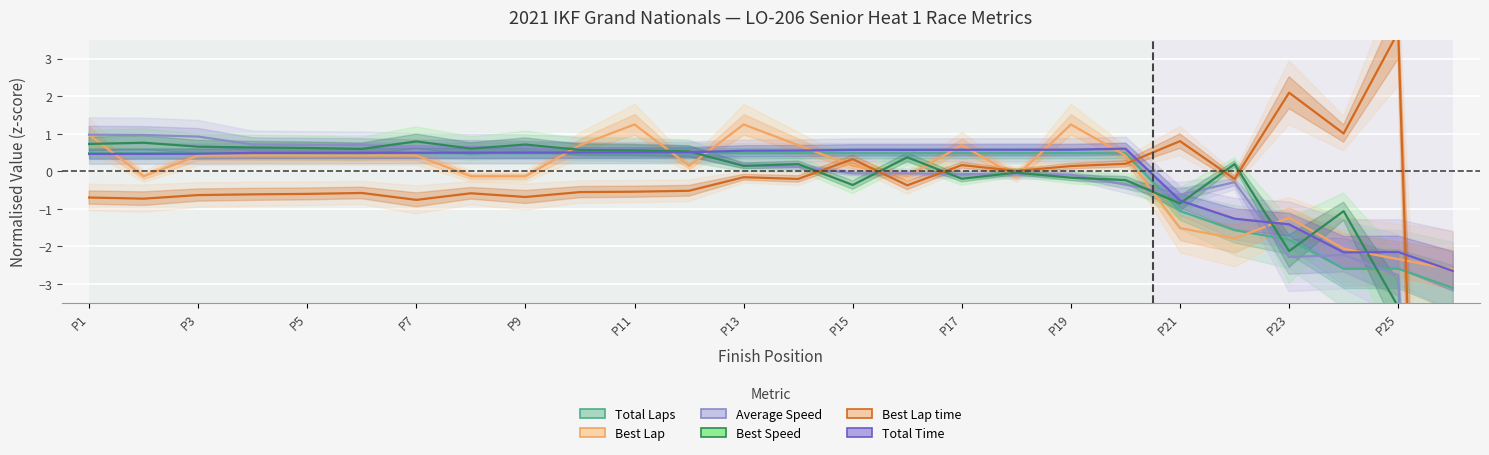

At how many categories does at least one series exceed -4?

26